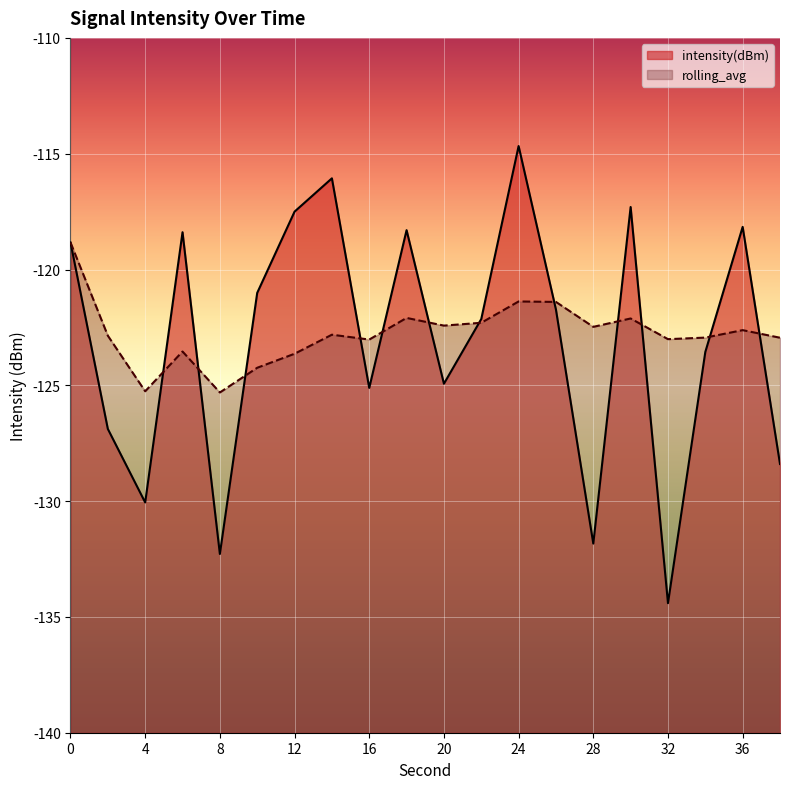

Reading left to right, what are all the values shown in this chart?

intensity(dBm): 0=-118.8	2=-126.9	4=-130.1	6=-118.4	8=-132.3	10=-121.0	12=-117.5	14=-116.1	16=-125.1	18=-118.3	20=-124.9	22=-122.1	24=-114.7	26=-121.7	28=-131.8	30=-117.3	32=-134.4	34=-123.6	36=-118.2	38=-128.4
rolling_avg: 0=-118.8	2=-122.9	4=-125.3	6=-123.5	8=-125.3	10=-124.2	12=-123.6	14=-122.8	16=-123.0	18=-122.1	20=-122.4	22=-122.3	24=-121.4	26=-121.4	28=-122.5	30=-122.1	32=-123.0	34=-122.9	36=-122.6	38=-122.9